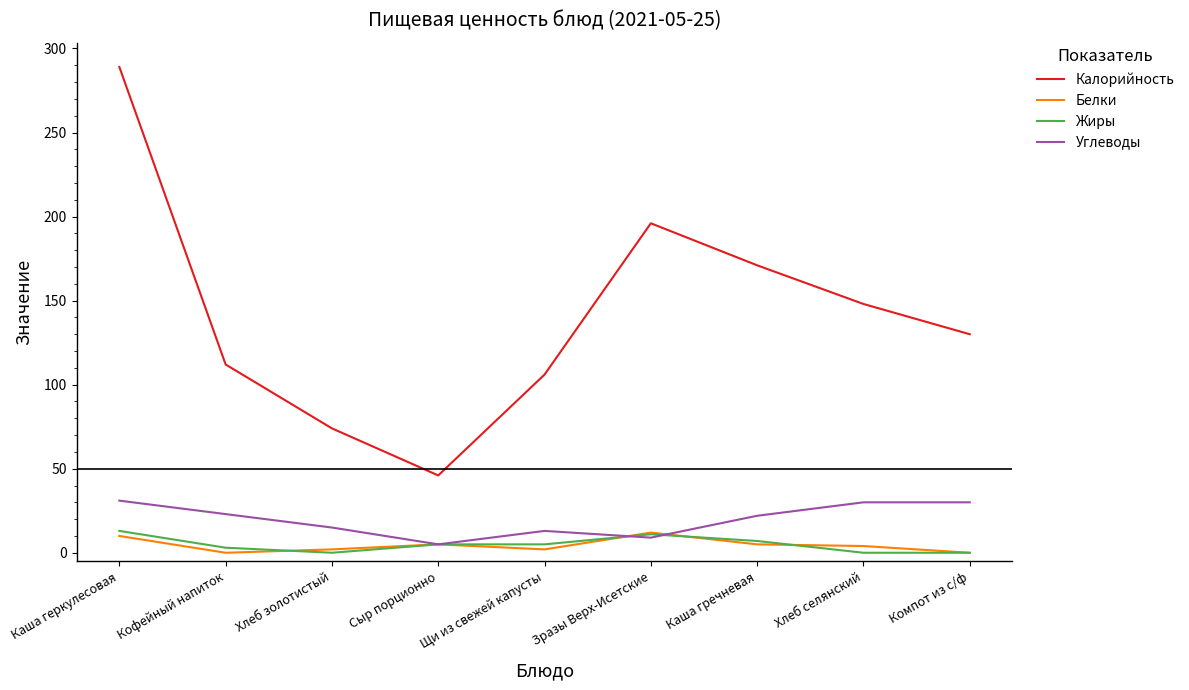

True or false: Калорийность and Белки cross at least once.

False